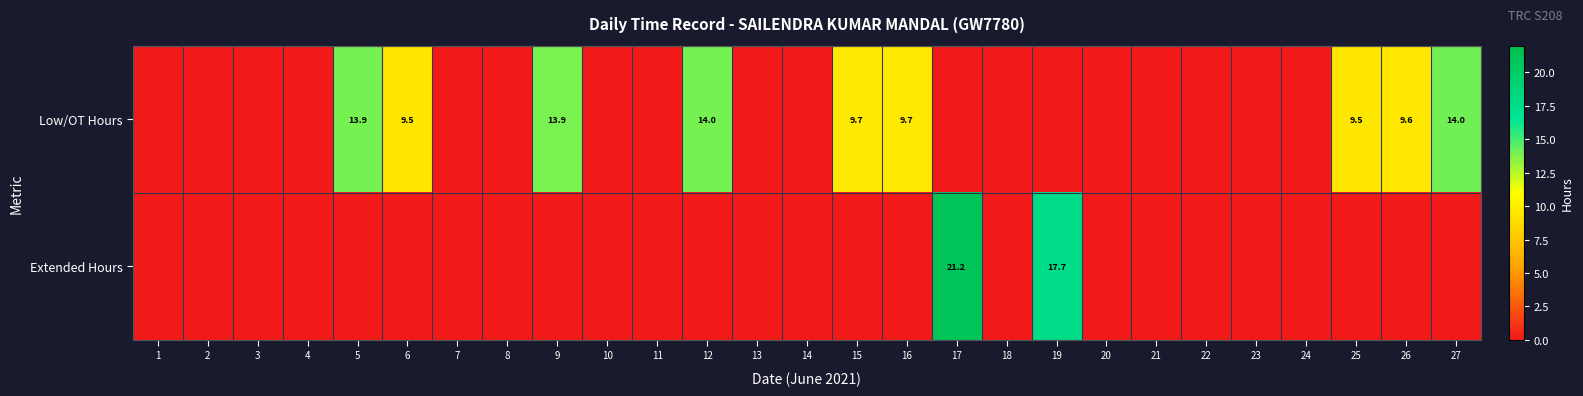

The Extended Hours series shows 21.2 at 17. True or false?

True